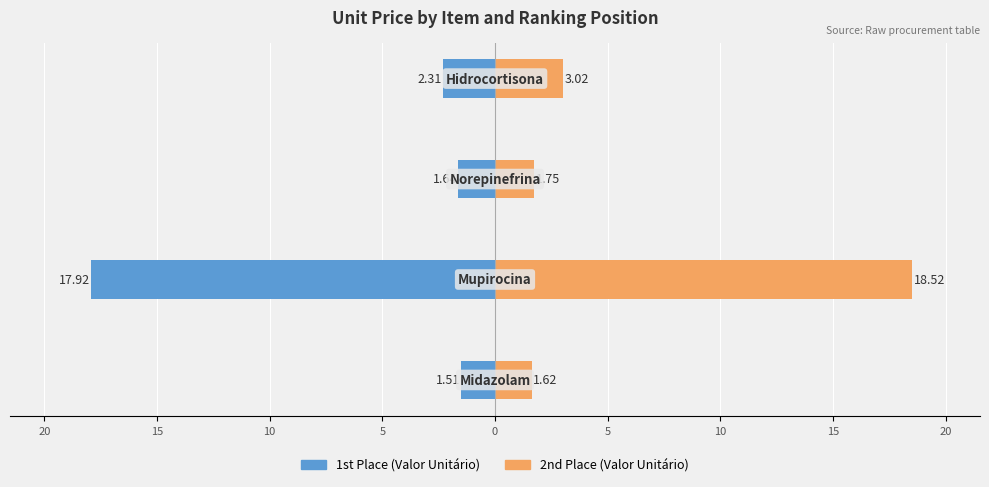

What is the average value of the 2nd Place (Valor Unitário) series?

6.2